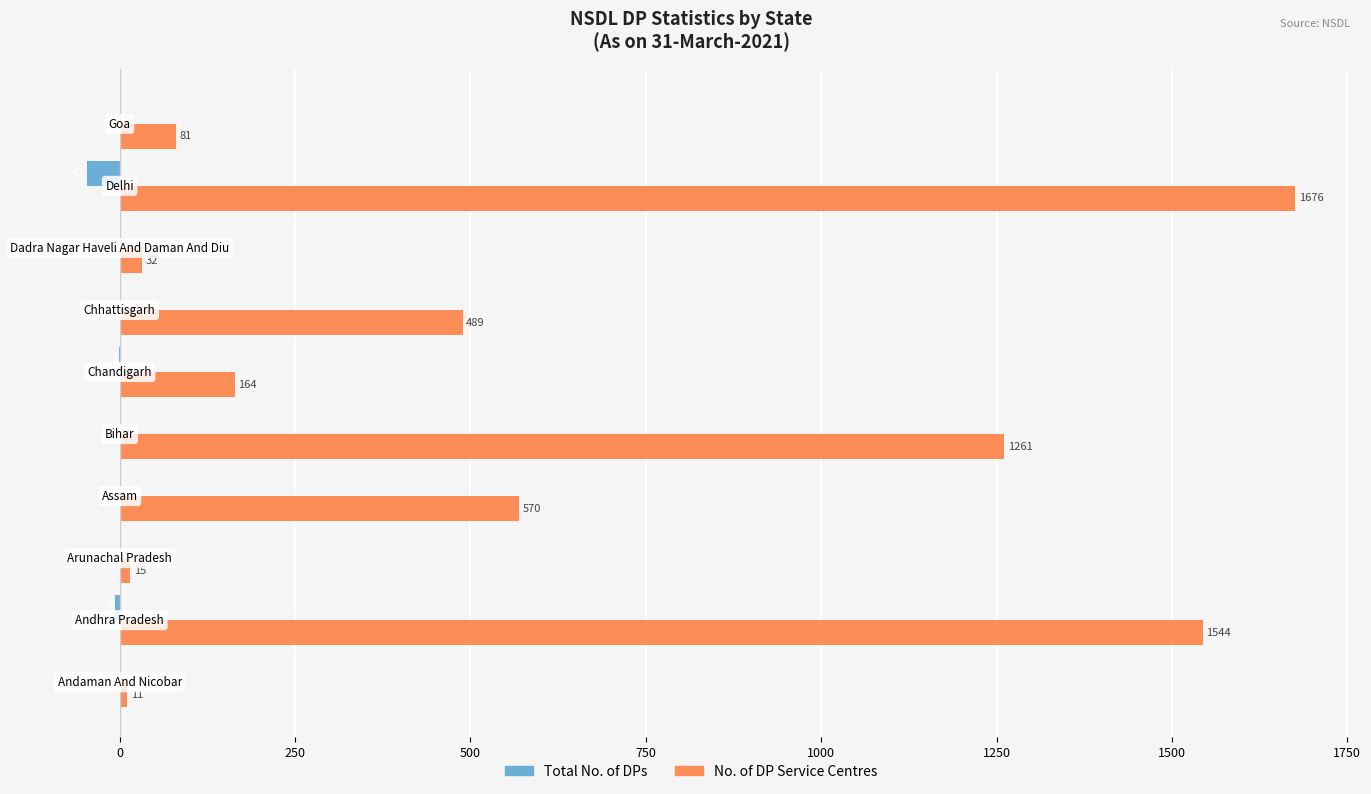

What are all the series names shown in the legend?

Total No. of DPs, No. of DP Service Centres